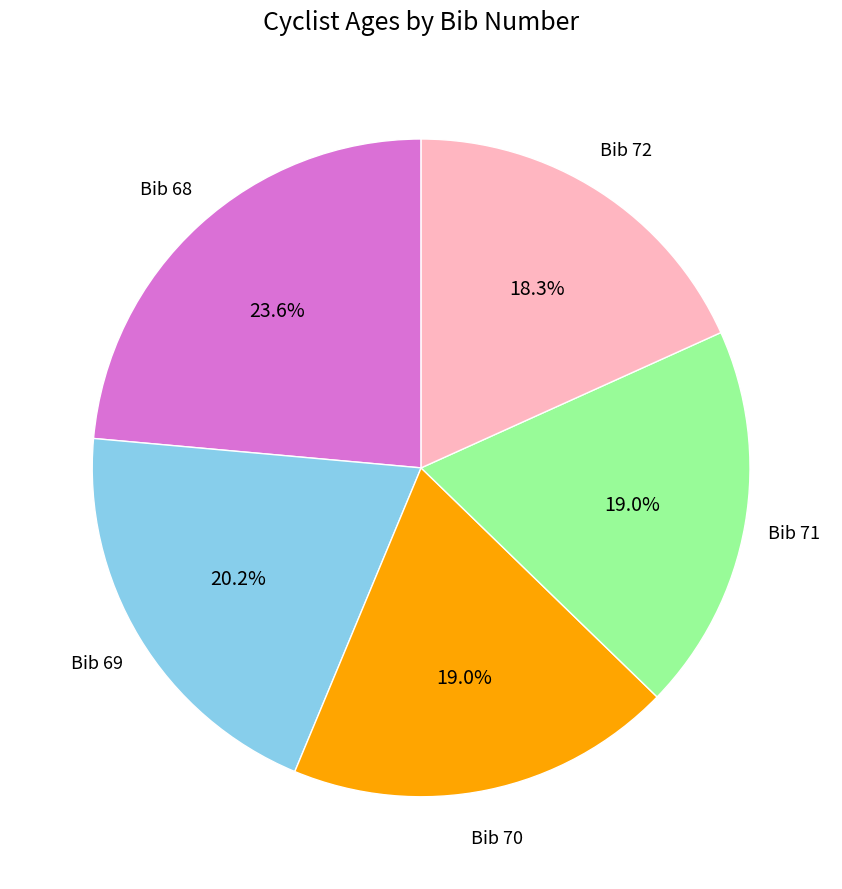

Does any single category account for the majority?

No